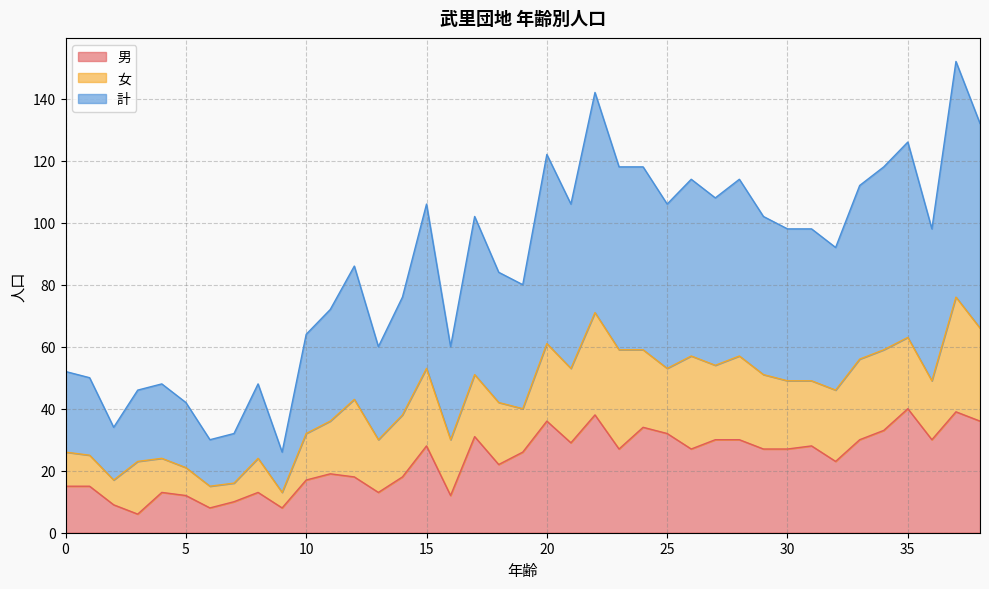

Is it true that 男 equals 8 at 6?

True